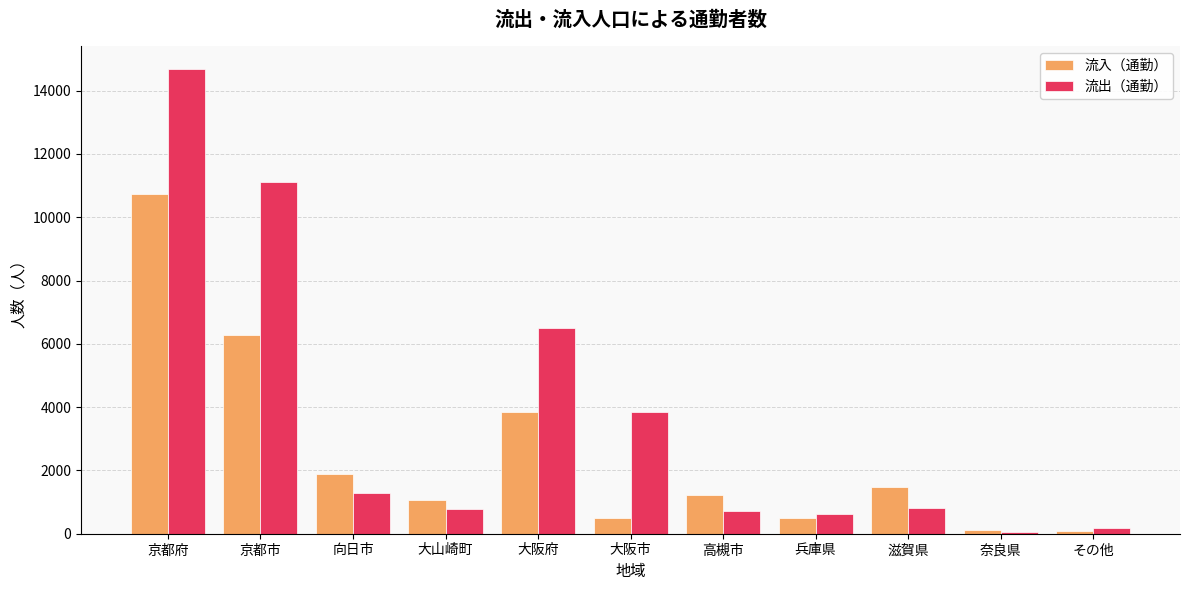

List the series in order of their overall mean, highest first.

流出（通勤）, 流入（通勤）